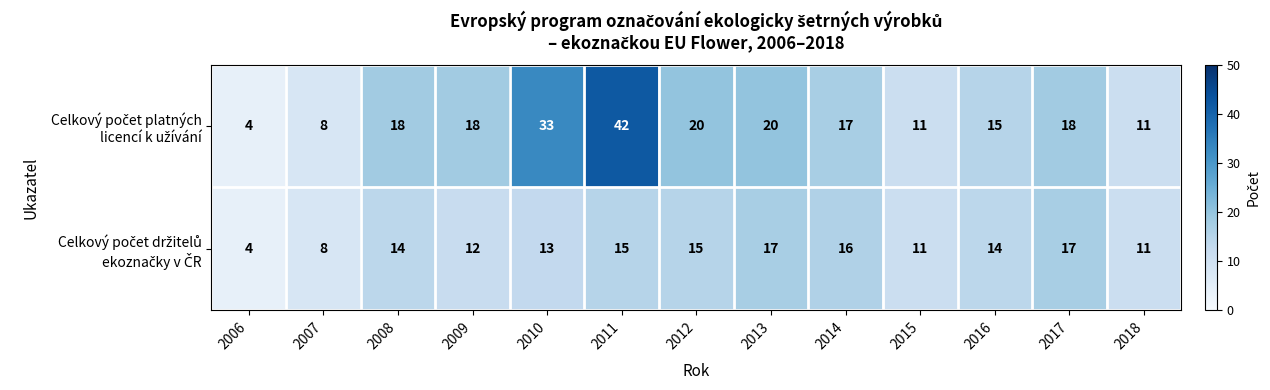

What is the greatest value displayed?

42